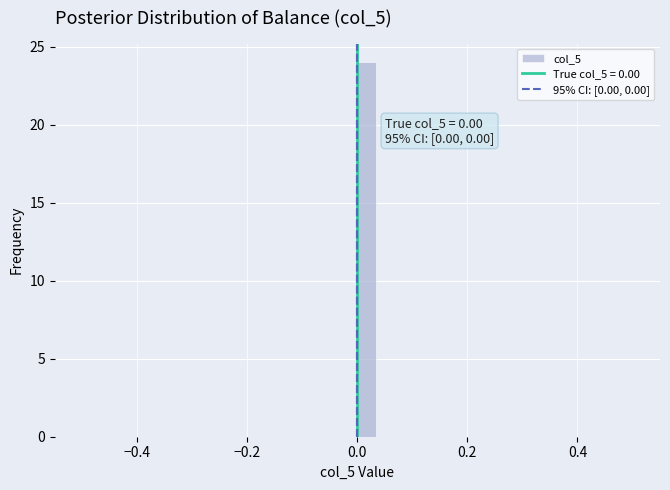

Around what value on the x-axis is the tallest bar? Give the approximate position of its centre, as read against the axis.

0.02